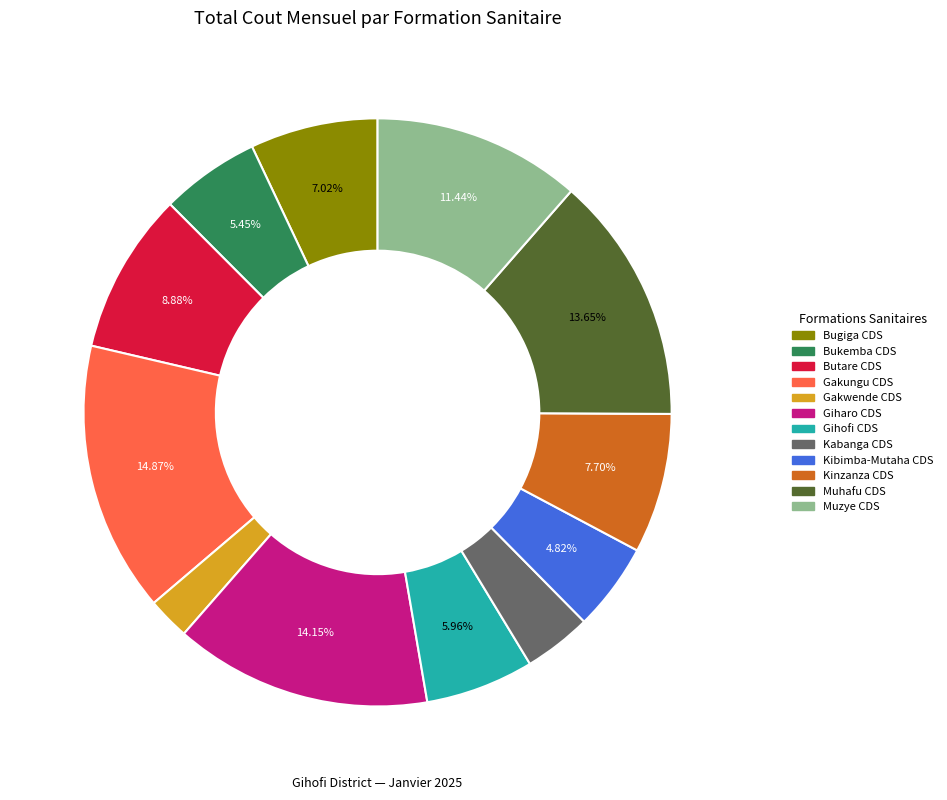

How many segments does this pie chart have?

12